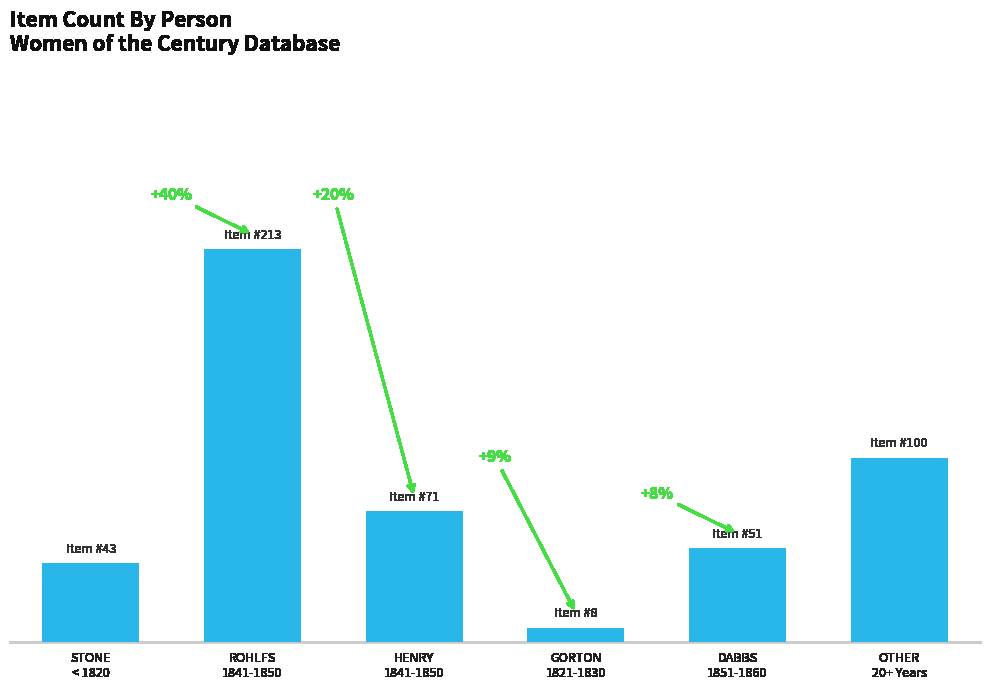

Are the bars horizontal?

No